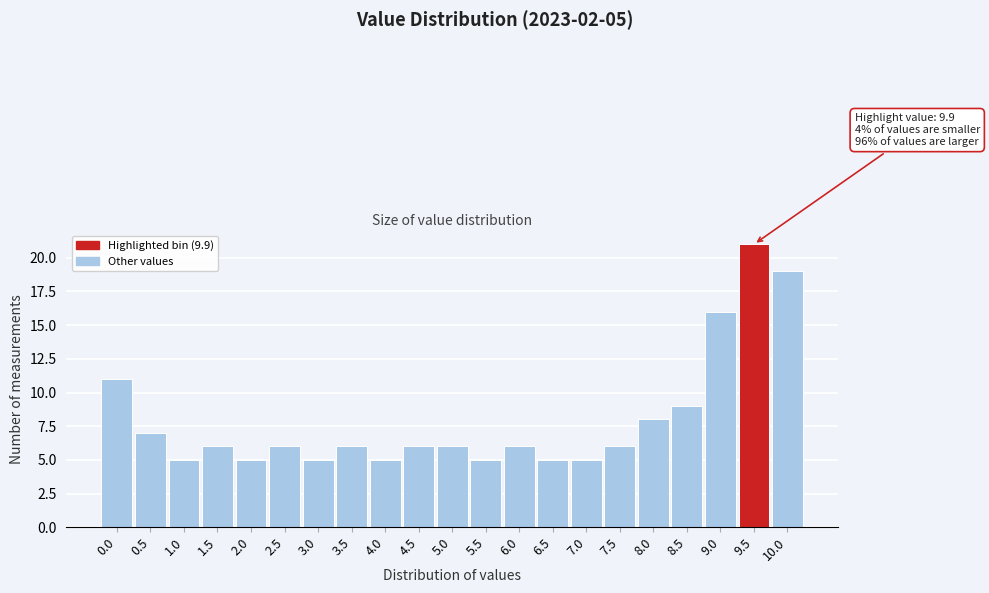

Reading left to right, transcribe all the data shown in this chart.

0.0=11	0.5=7	1.0=5	1.5=6	2.0=5	2.5=6	3.0=5	3.5=6	4.0=5	4.5=6	5.0=6	5.5=5	6.0=6	6.5=5	7.0=5	7.5=6	8.0=8	8.5=9	9.0=16	9.5=21	10.0=19